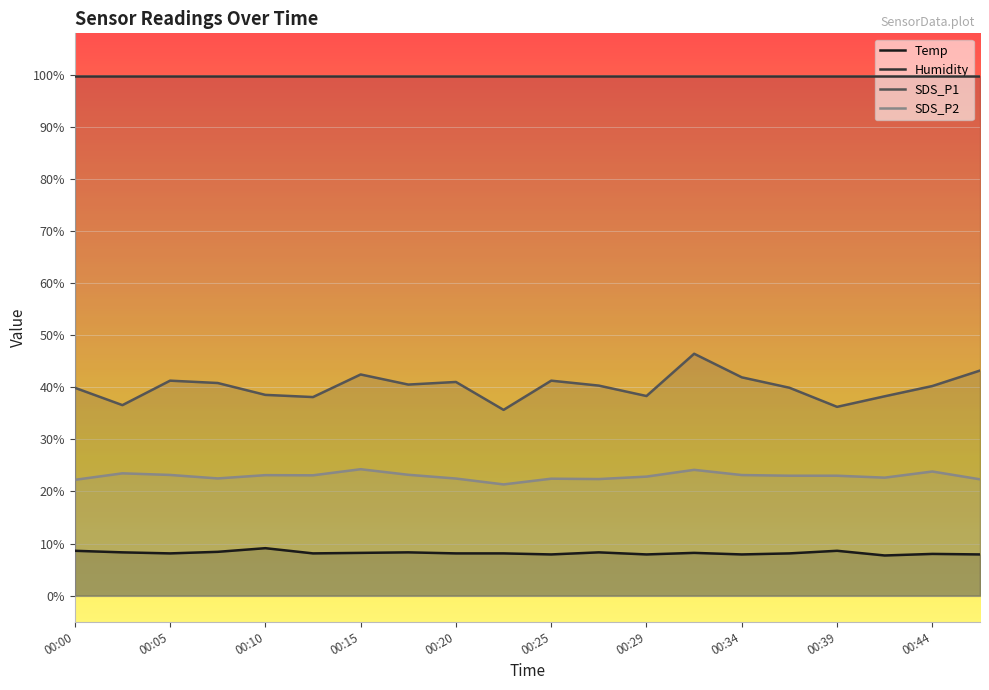

What is the difference between the highest and lowest values at 00:05?

91.8